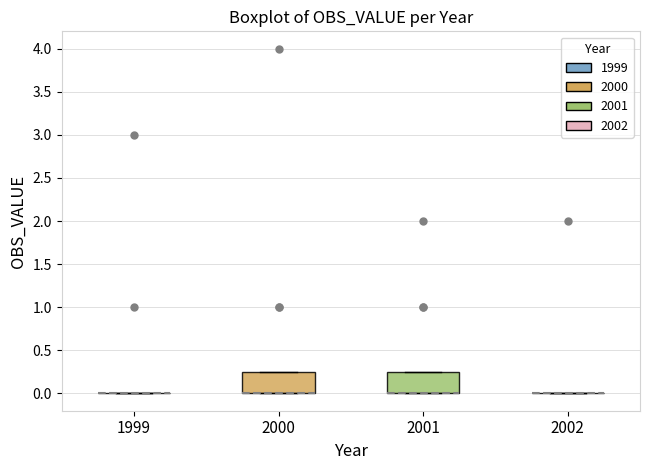

Reading left to right, read every box against the y-axis: the position of its median line, the range the box covers, and the ends of its whiskers. The values are not printed on the chart, so give them approximately, as read against the axis.

1999: box collapsed to a line at 0.00, whiskers 0.00 to 0.00
2000: median 0.00 (drawn on the box's lower edge), box 0.00 to 0.25, whiskers 0.00 to 0.25
2001: median 0.00 (drawn on the box's lower edge), box 0.00 to 0.25, whiskers 0.00 to 0.25
2002: box collapsed to a line at 0.00, whiskers 0.00 to 0.00